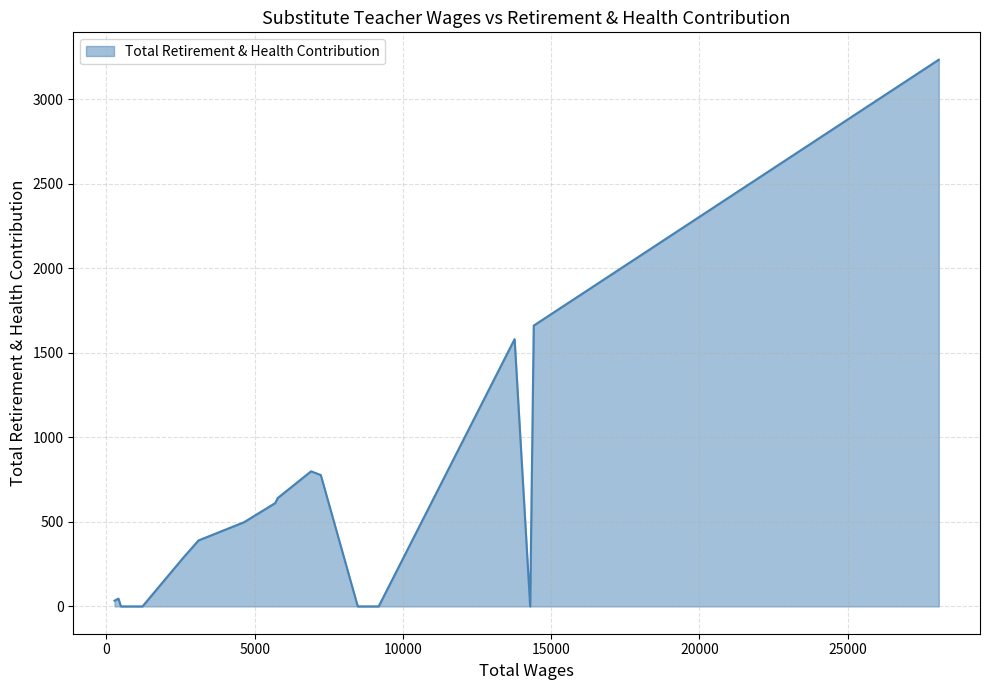

List the labels in order of value, largest first.

28072, 14410, 13765, 6900, 7228, 5775, 5690, 4640, 3102, 2590, 405, 270, 14290, 9180, 8475, 1215, 675, 675, 485